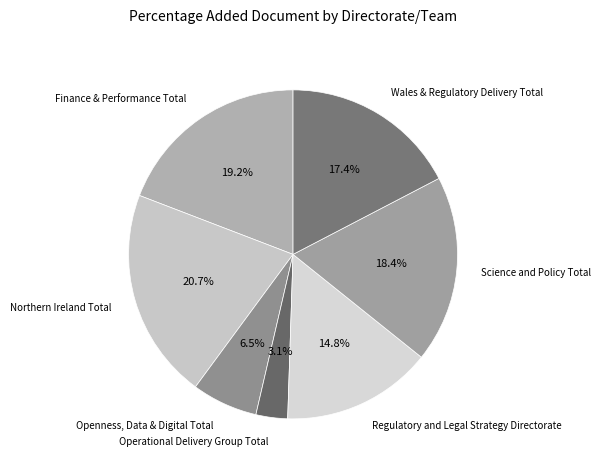

Is there any slice that represents more than half of the pie?

No